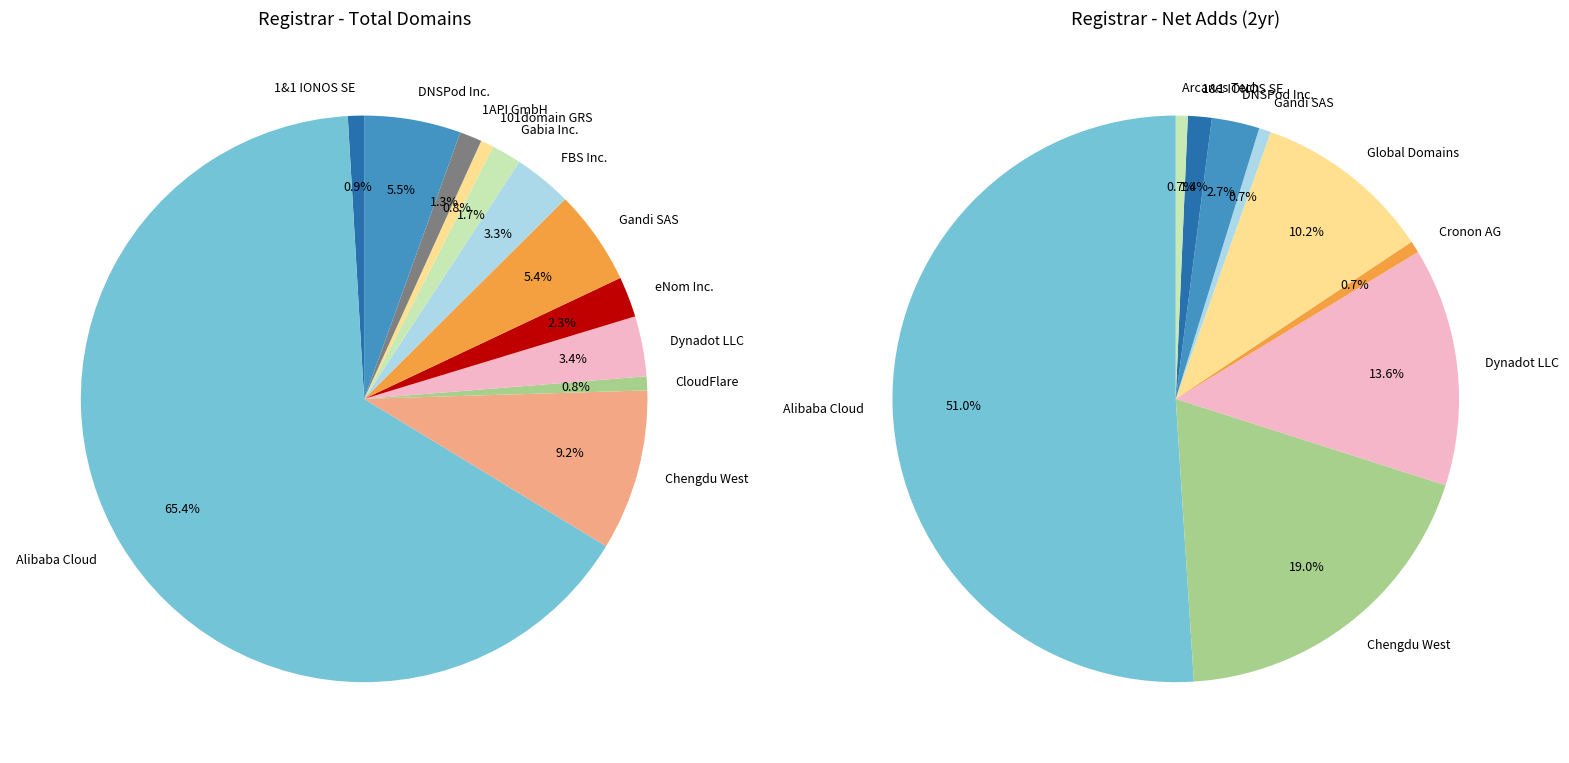

Which category has the smallest portion of the pie?

101domain GRS